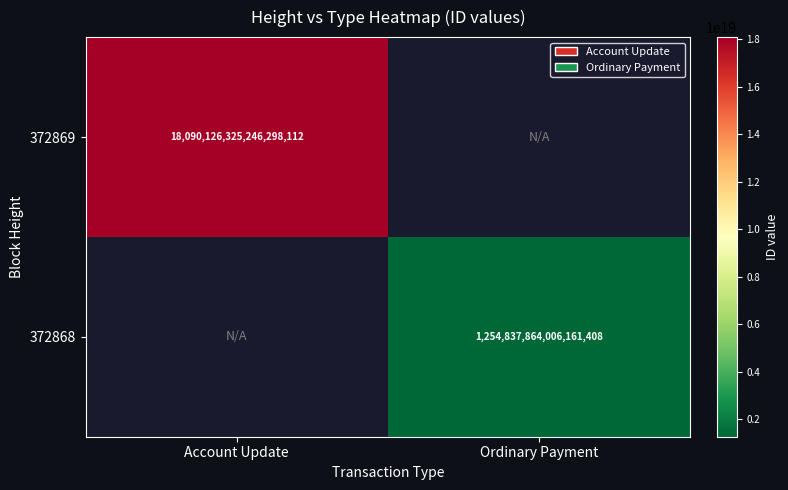

Is the value of 372869 at Account Update greater than the value of 372868 at Ordinary Payment?

Yes